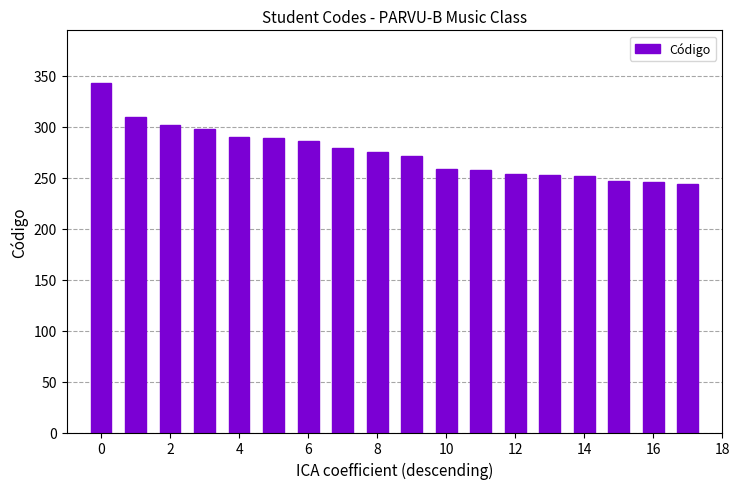

What is the sum of all values?

4953